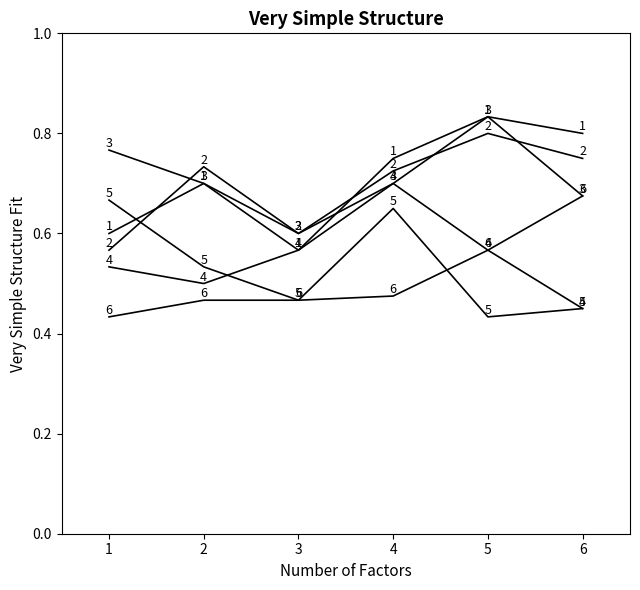

Does the chart have visible grid lines?

No